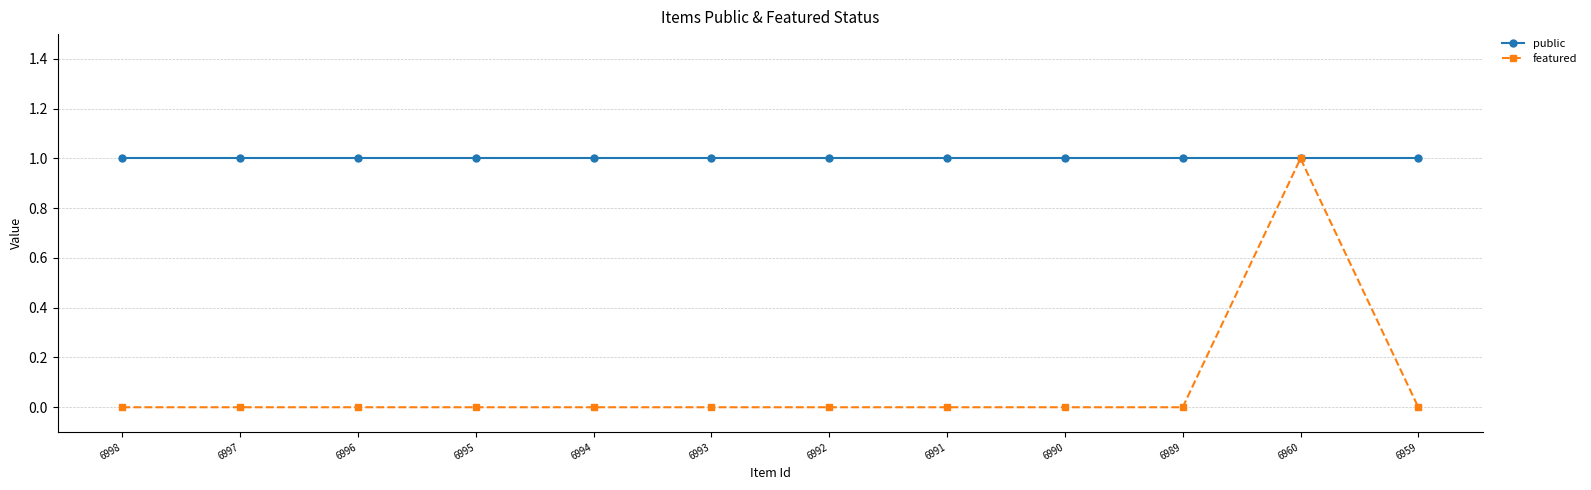

Is it true that featured equals 0 at 6989?

True